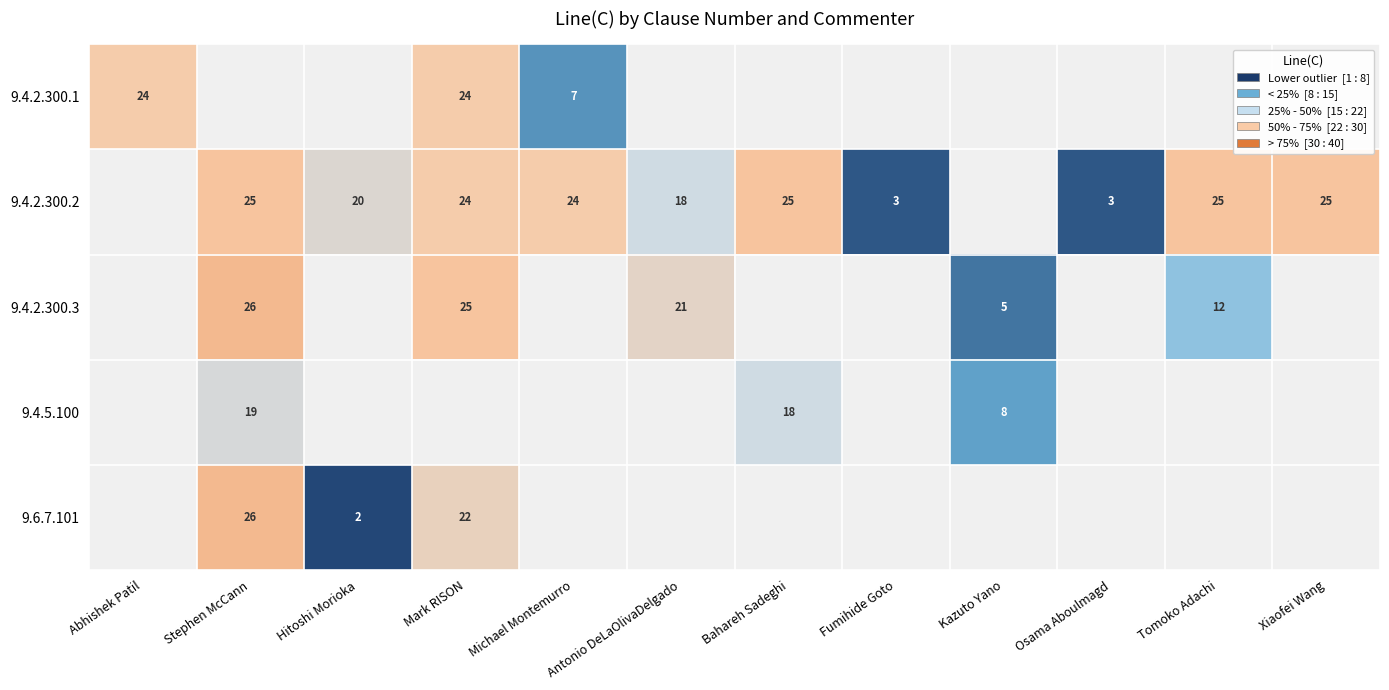

What is the difference between the 9.4.2.300.1 values at Mark RISON and Michael Montemurro?

17